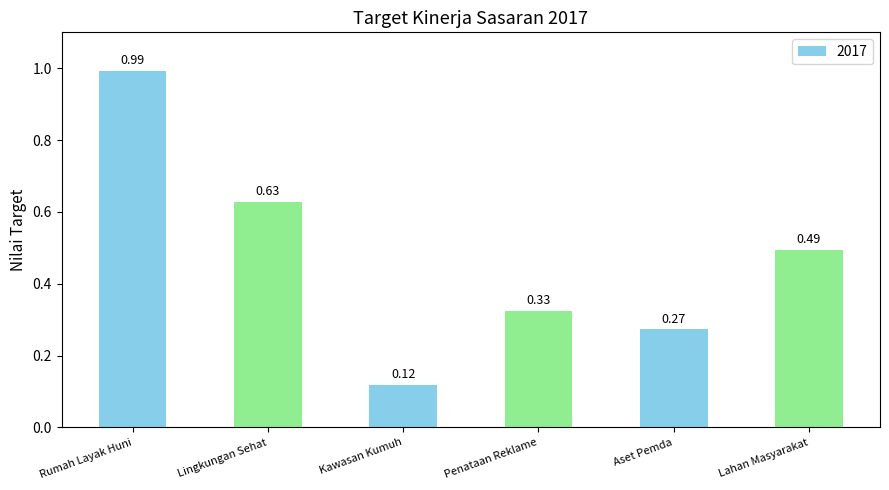

What is the difference between the values at Kawasan Kumuh and Lahan Masyarakat?

0.4